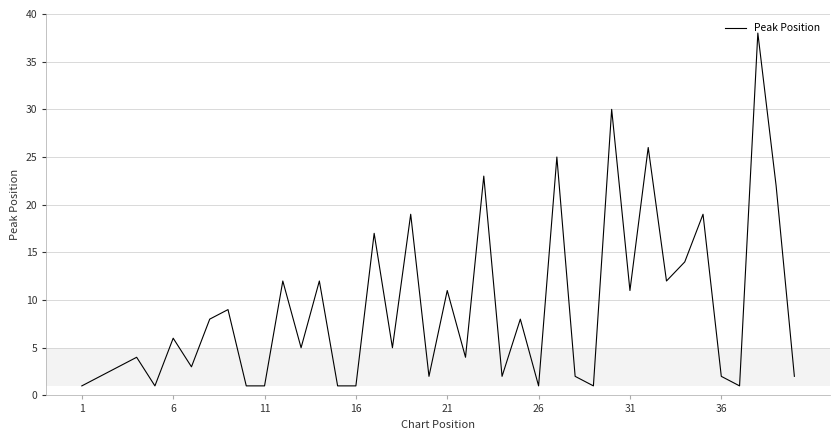

What is the greatest value displayed?

38